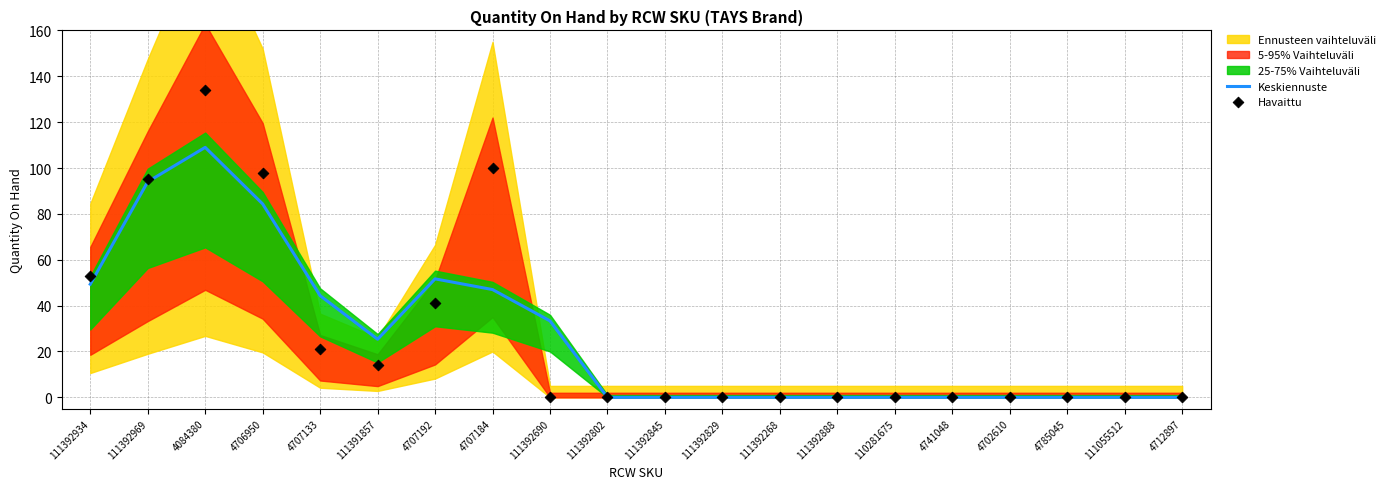

The value of Keskiennuste at 111392268 is 45.8. True or false?

False